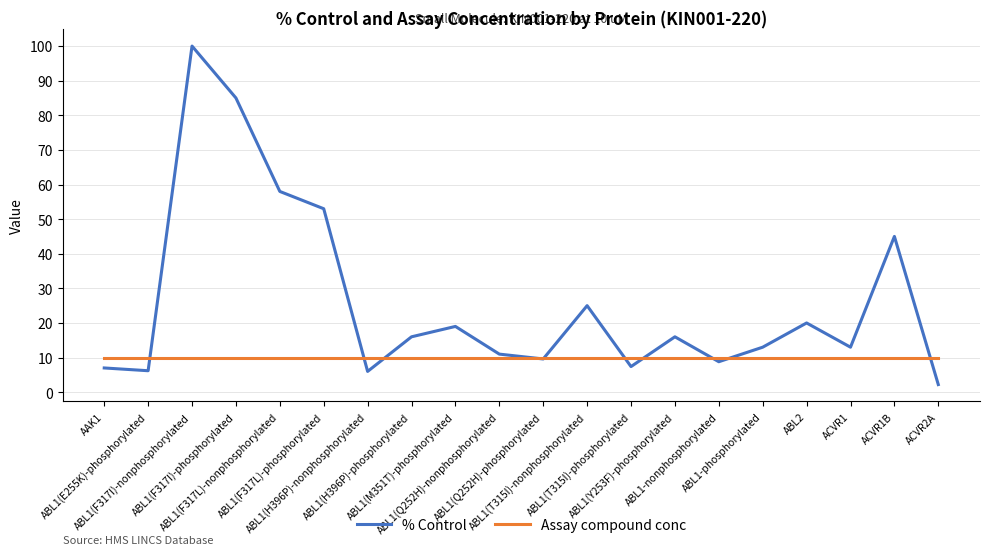

What is the maximum value for Assay compound conc?

10.0